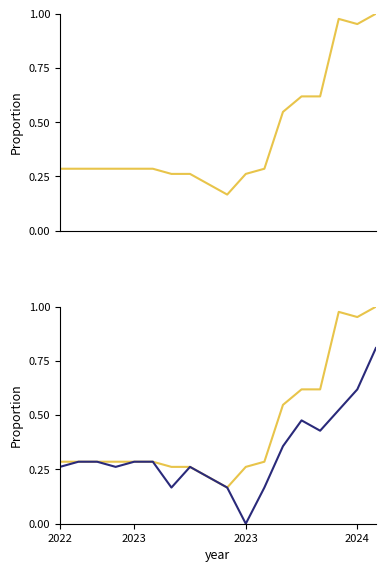

What is the spread (max minus min) of values at 10?

0.3